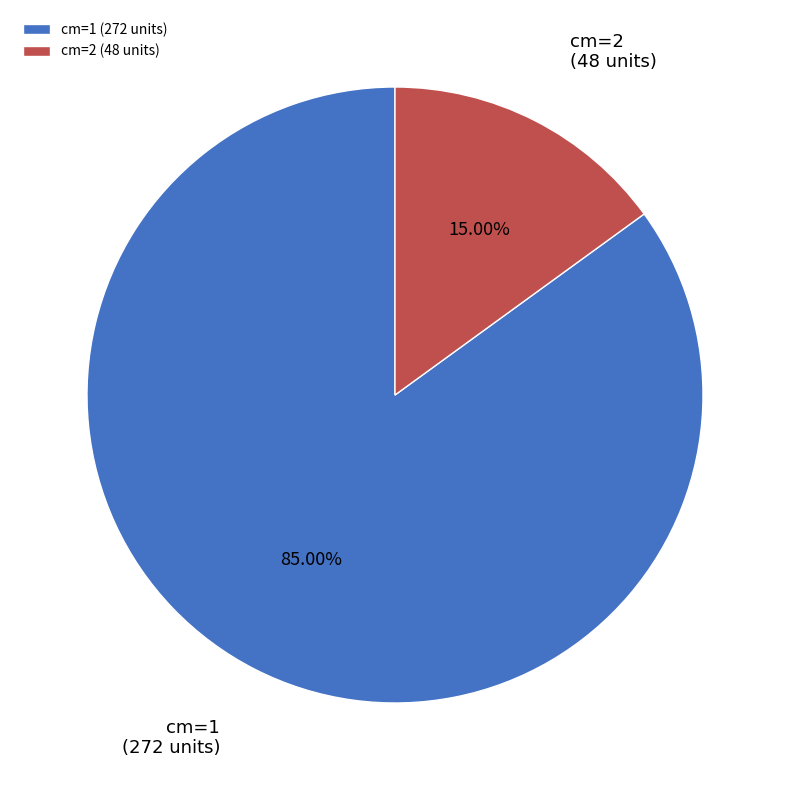

How many slices are in this pie chart?

2